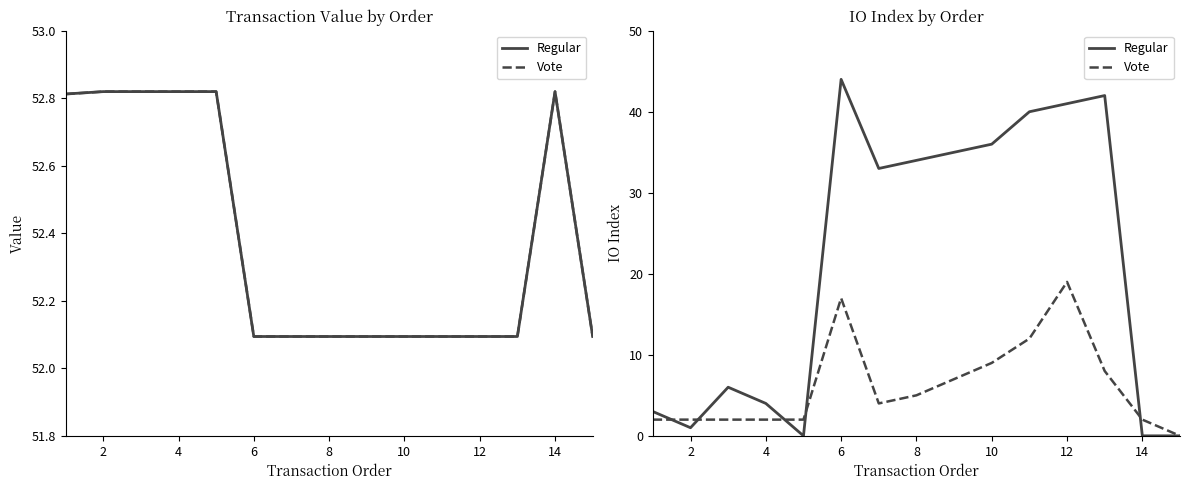

The value of Vote at 6 is 28. True or false?

False